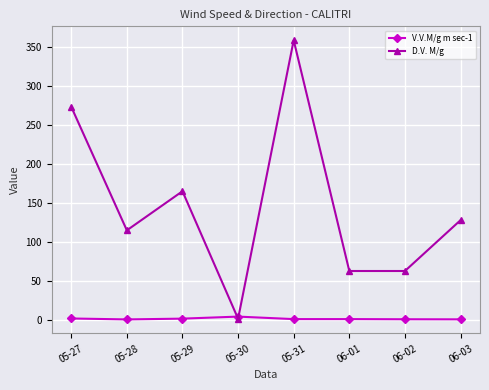

What is the label of the 4th point from the right?

05-31